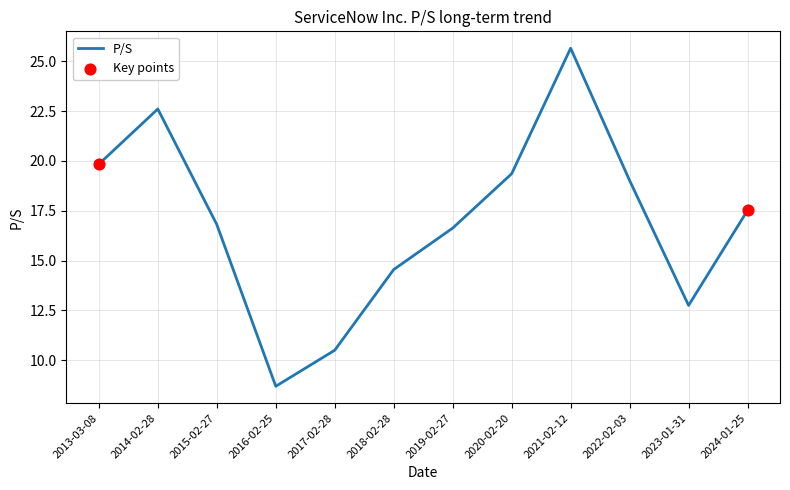

What is the ratio of the value at 2016-02-25 to the value at 2017-02-28?

0.8